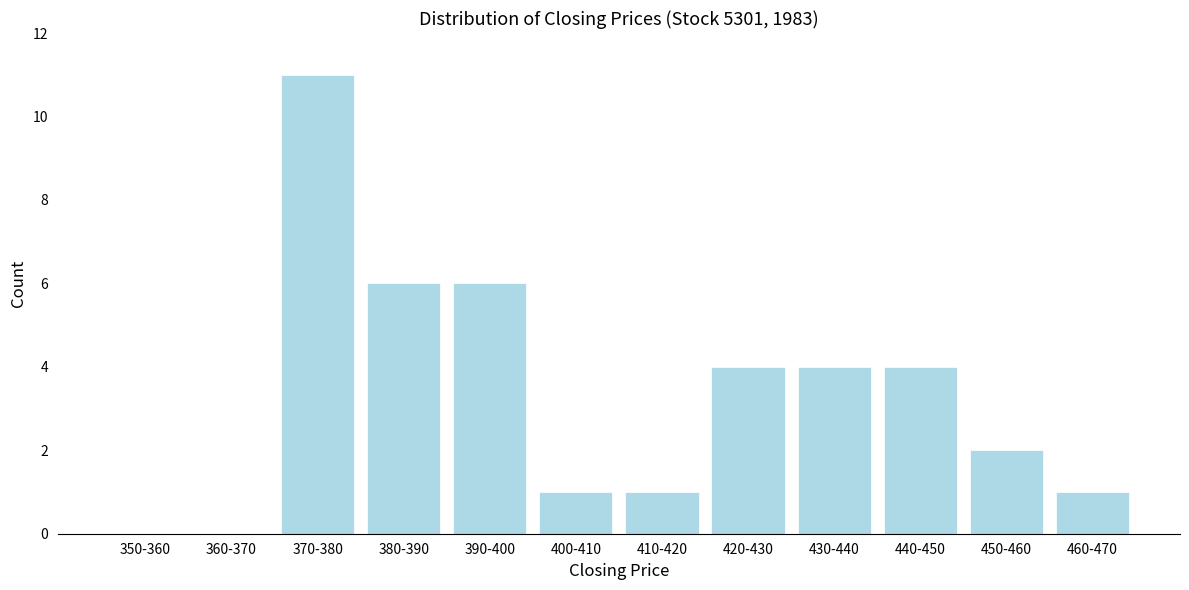

Reading left to right, transcribe all the data shown in this chart.

350-360=0	360-370=0	370-380=11	380-390=6	390-400=6	400-410=1	410-420=1	420-430=4	430-440=4	440-450=4	450-460=2	460-470=1